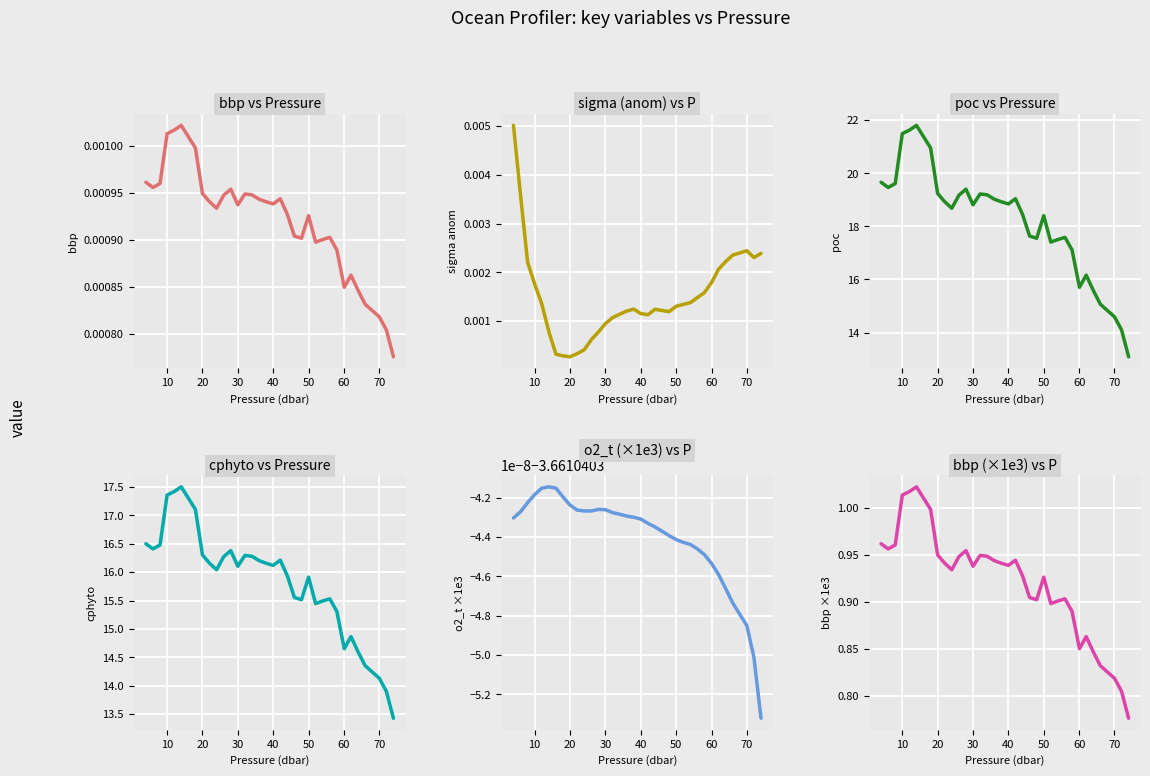

True or false: sigma anom has more than 2 points higher than both neighbors.

True